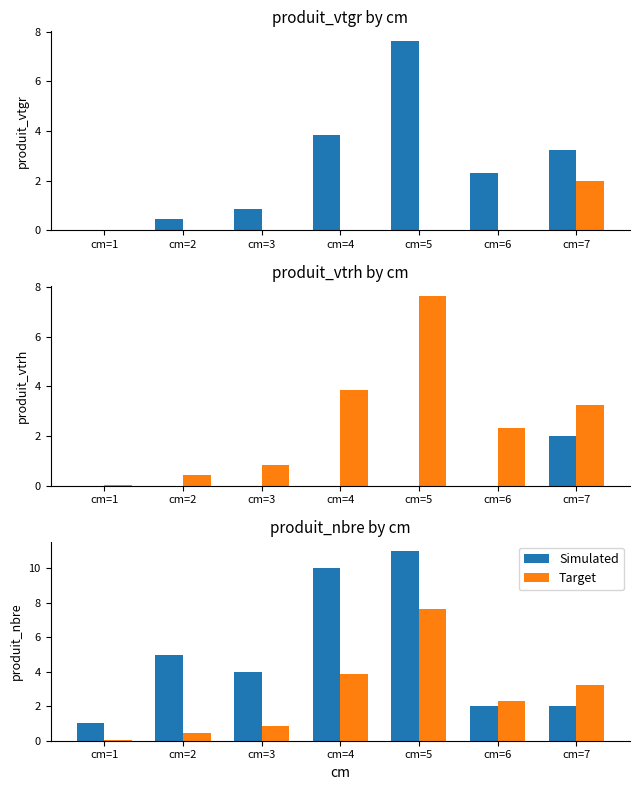

Is it true that produit_vtrh equals -1.0 at cm=1?

False